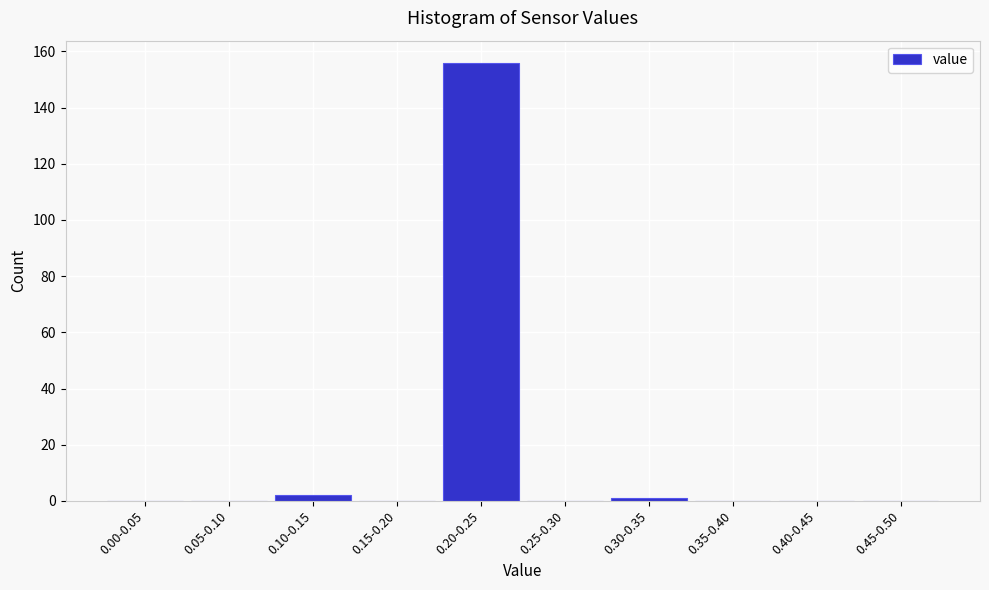

Reading left to right, transcribe all the data shown in this chart.

0.00-0.05=0	0.05-0.10=0	0.10-0.15=2	0.15-0.20=0	0.20-0.25=156	0.25-0.30=0	0.30-0.35=1	0.35-0.40=0	0.40-0.45=0	0.45-0.50=0